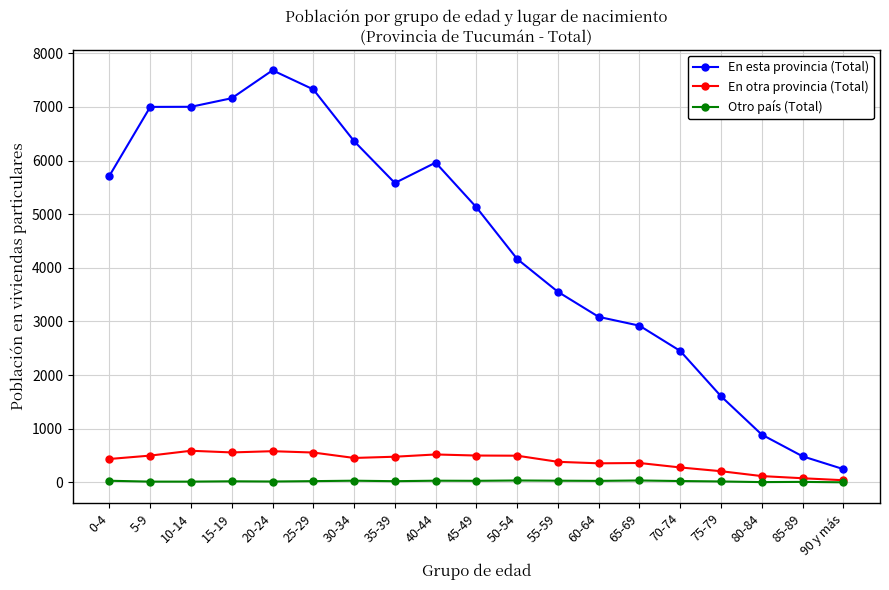

Where does the En esta provincia (Total) series first go above 5128?

0-4